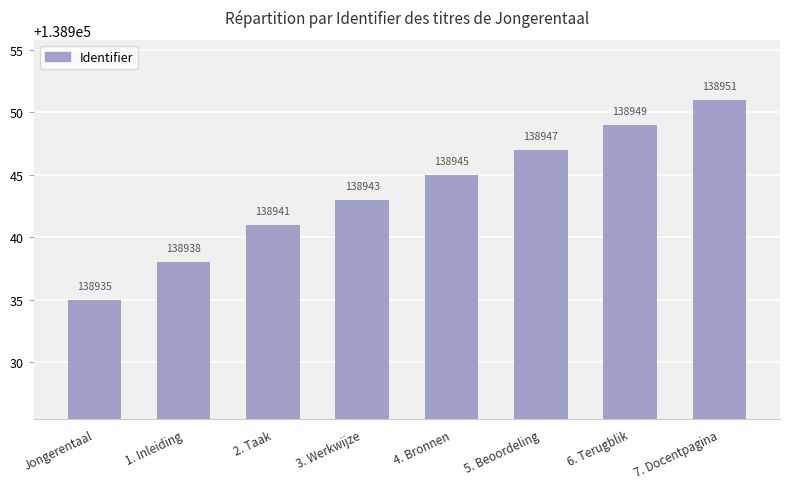

What is the difference between the values at 1. Inleiding and 6. Terugblik?

11